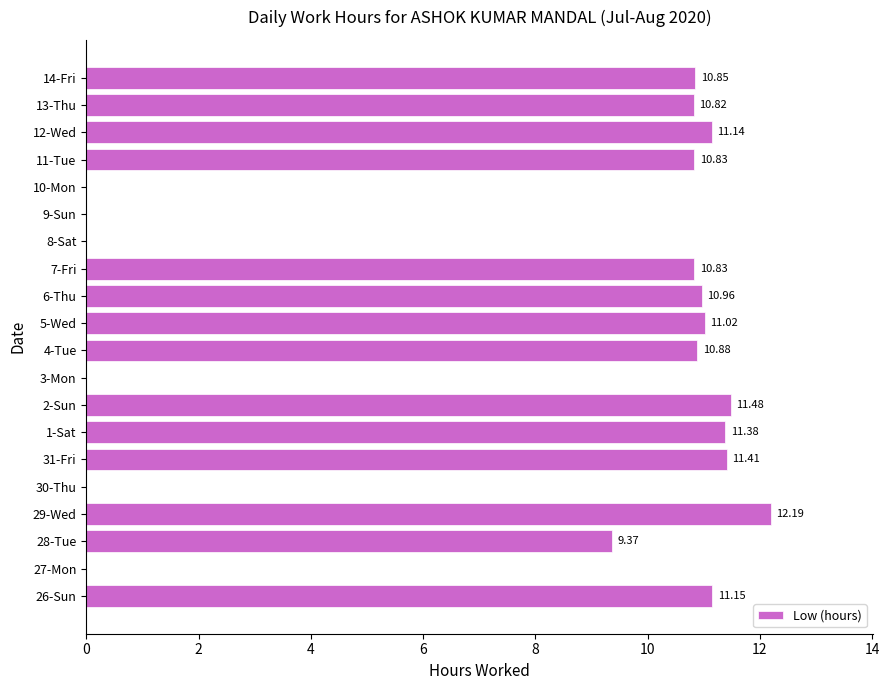

What is the sum of the values at 5-Wed and 1-Sat?

22.4